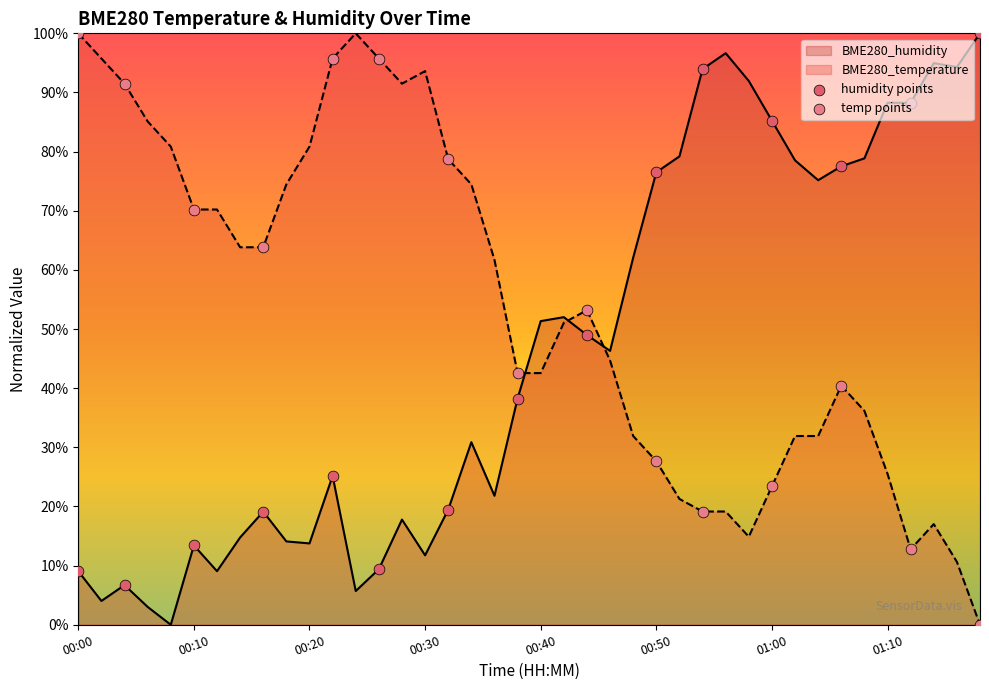

Which series contains the highest Y value?

humidity points